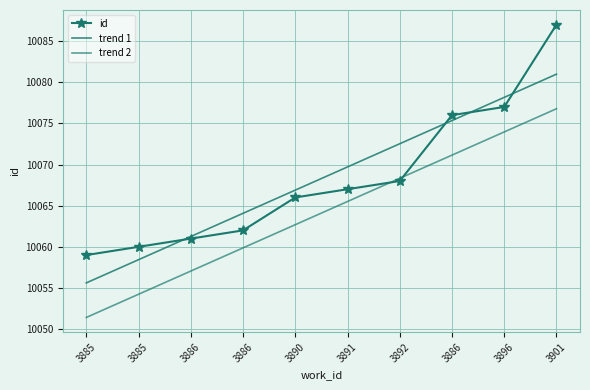

At which category is the sum across all series the highest?

3901